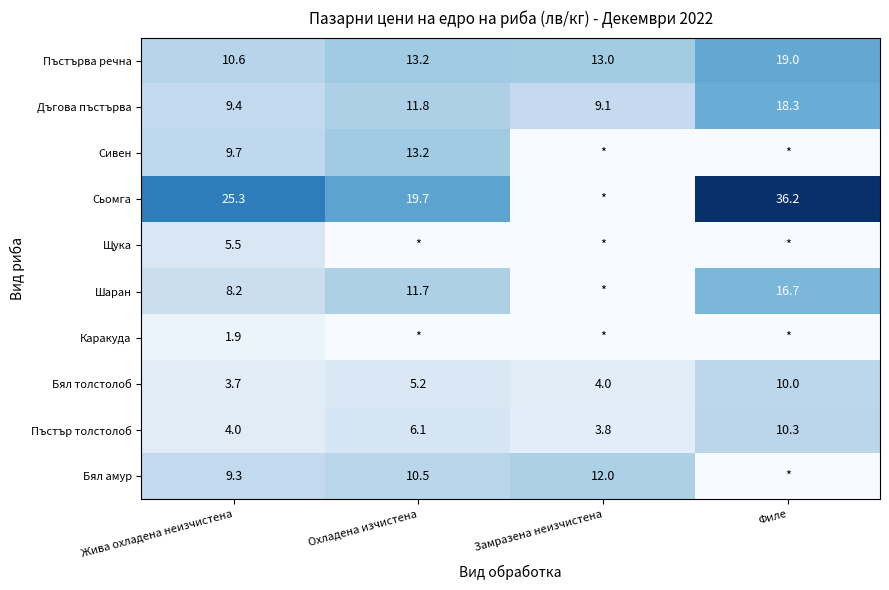

Rank the categories by Дъгова пъстърва value from highest to lowest.

Филе, Охладена изчистена, Жива охладена неизчистена, Замразена неизчистена